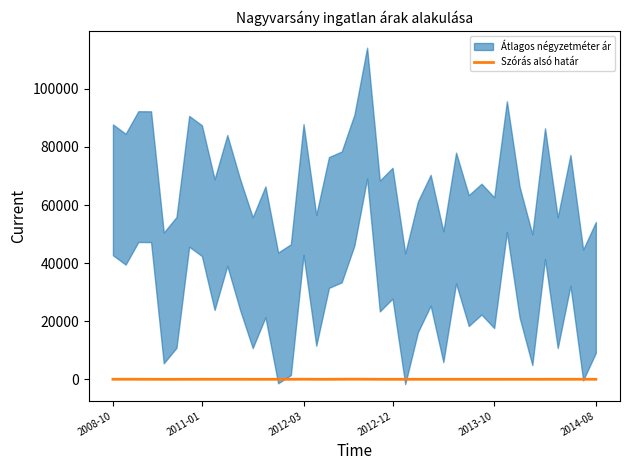

Approximately how many times larger is the value at 18 compared to 2008-10?

1.2